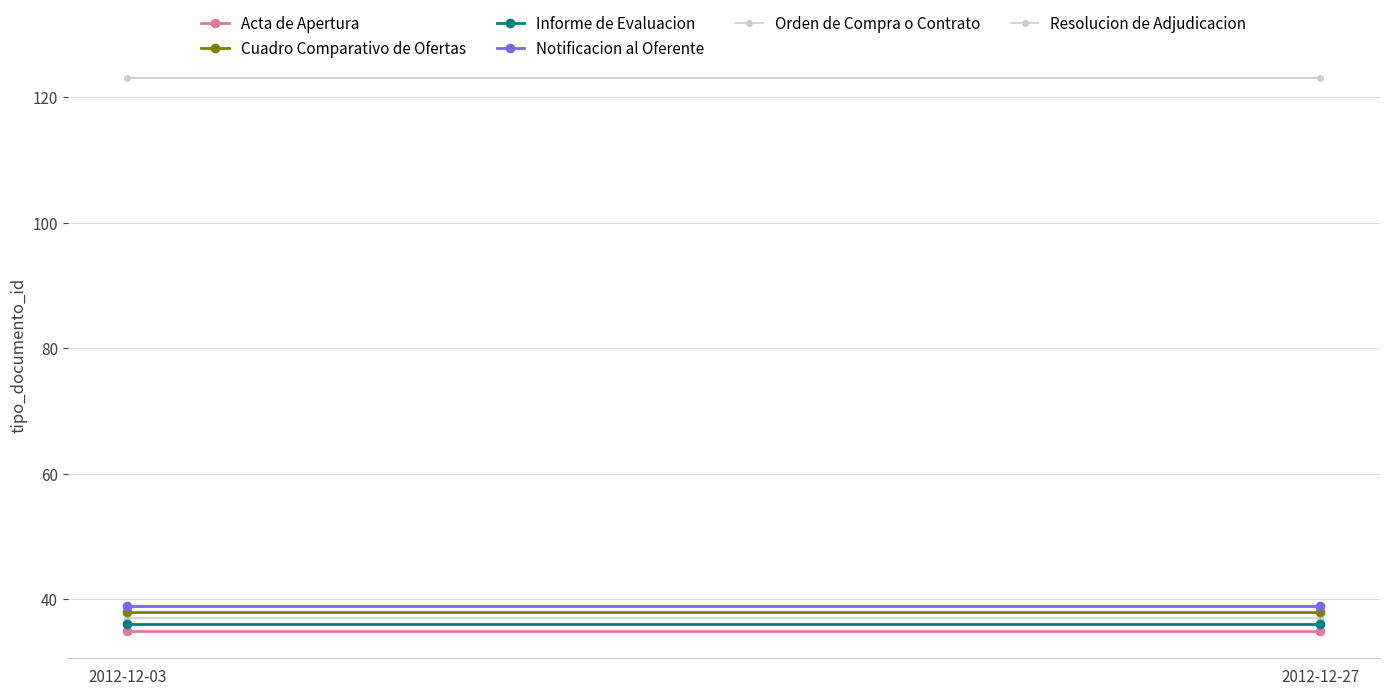

True or false: Cuadro Comparativo de Ofertas has a value of 24 at 2012-12-27.

False